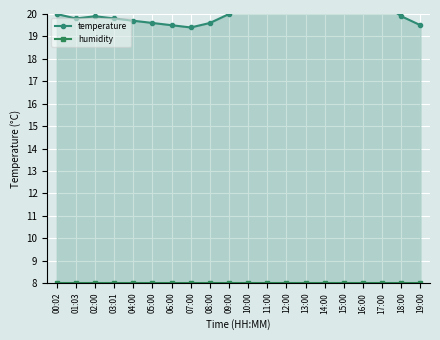

What is the approximate value of humidity at 12:00?

8.0